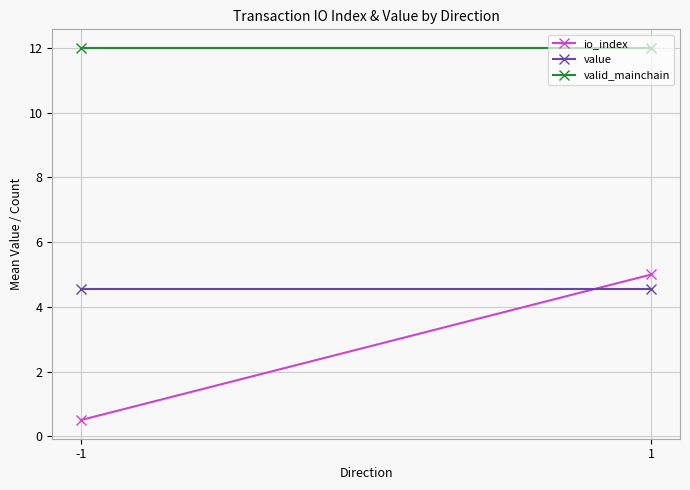

What is the approximate value of valid_mainchain at -1?

12.0